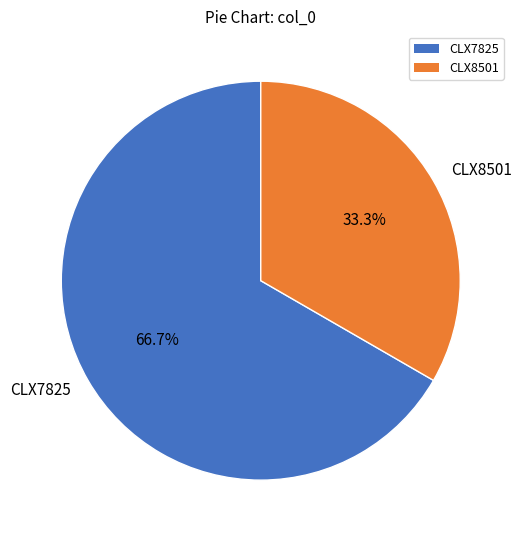

What is the majority slice?

CLX7825